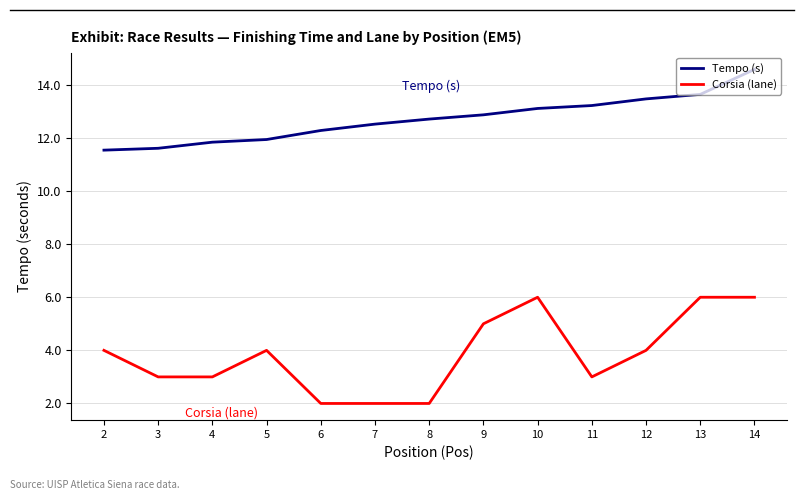

What are all the series names shown in the legend?

Tempo (s), Corsia (lane)